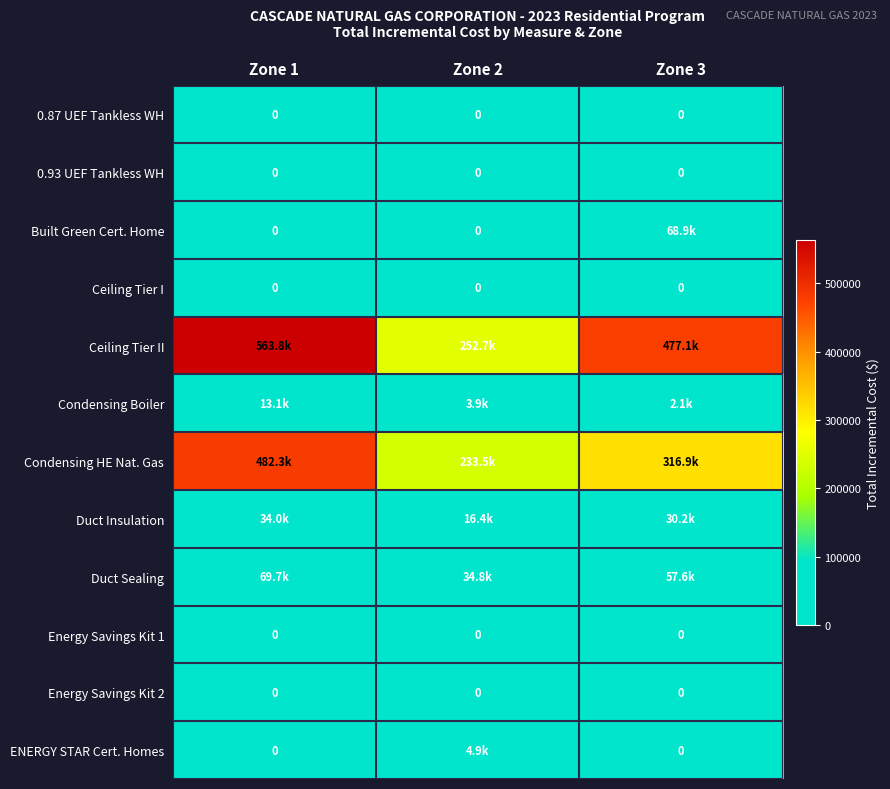

How many data points in Condensing Boiler are above 3881?

2